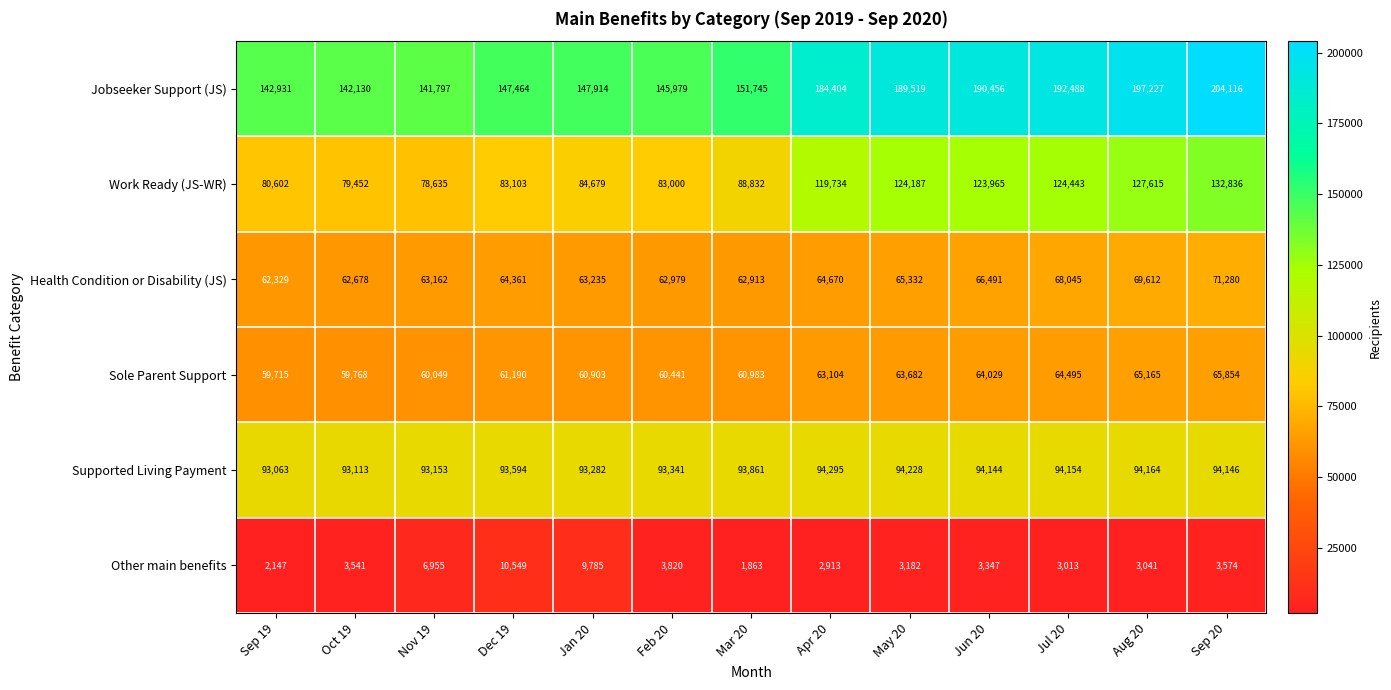

What is the difference between the Sole Parent Support values at Sep 19 and Jul 20?

4780